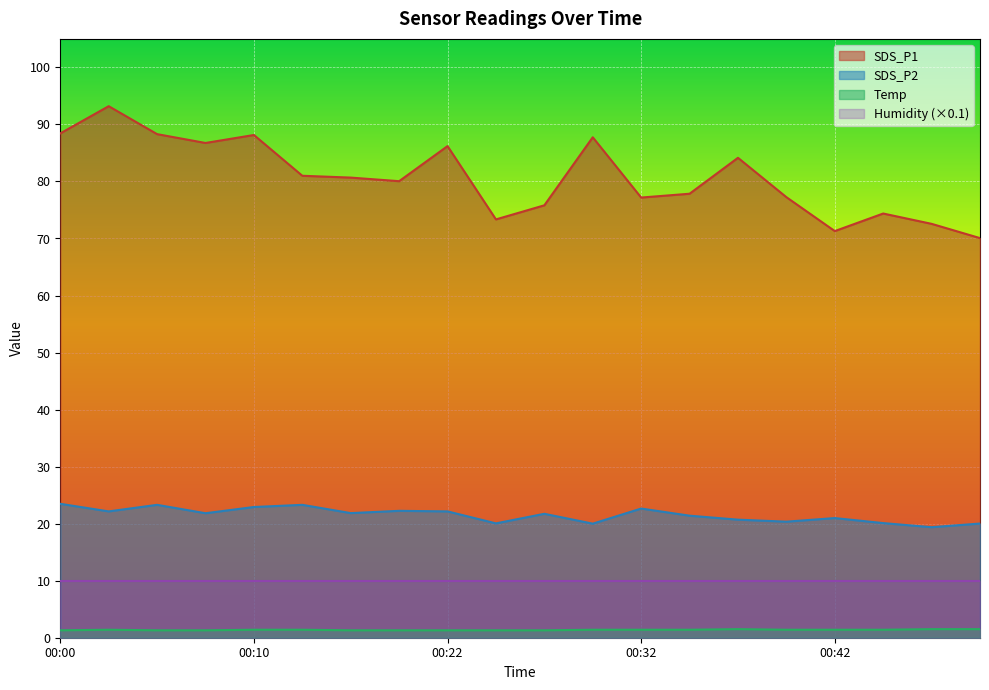

Rank the series by their maximum value, from lowest to highest.

Temp, Humidity (×0.1), SDS_P2, SDS_P1